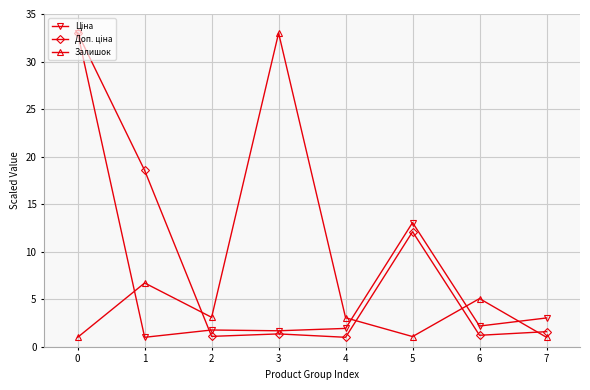

What is the greatest value displayed?

33.0